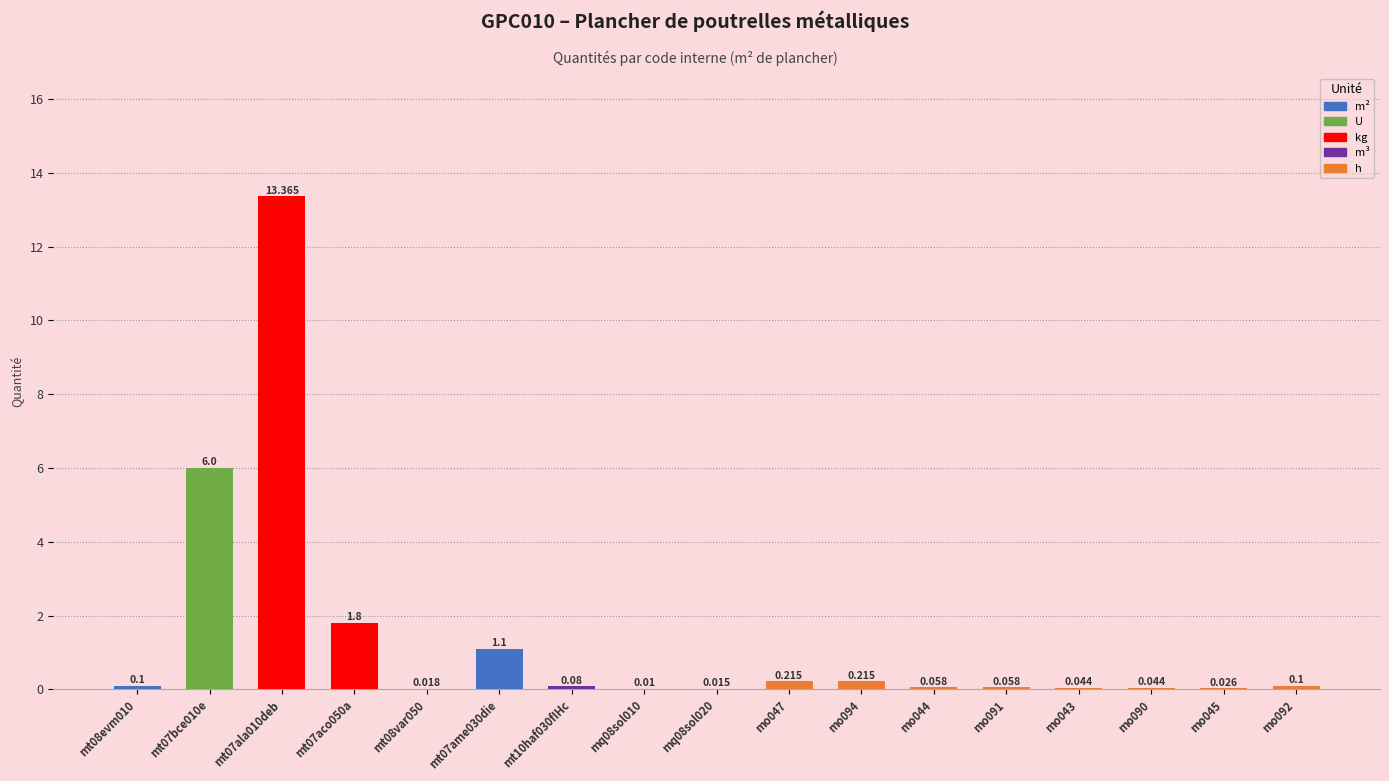

How many data points does each series have?

17